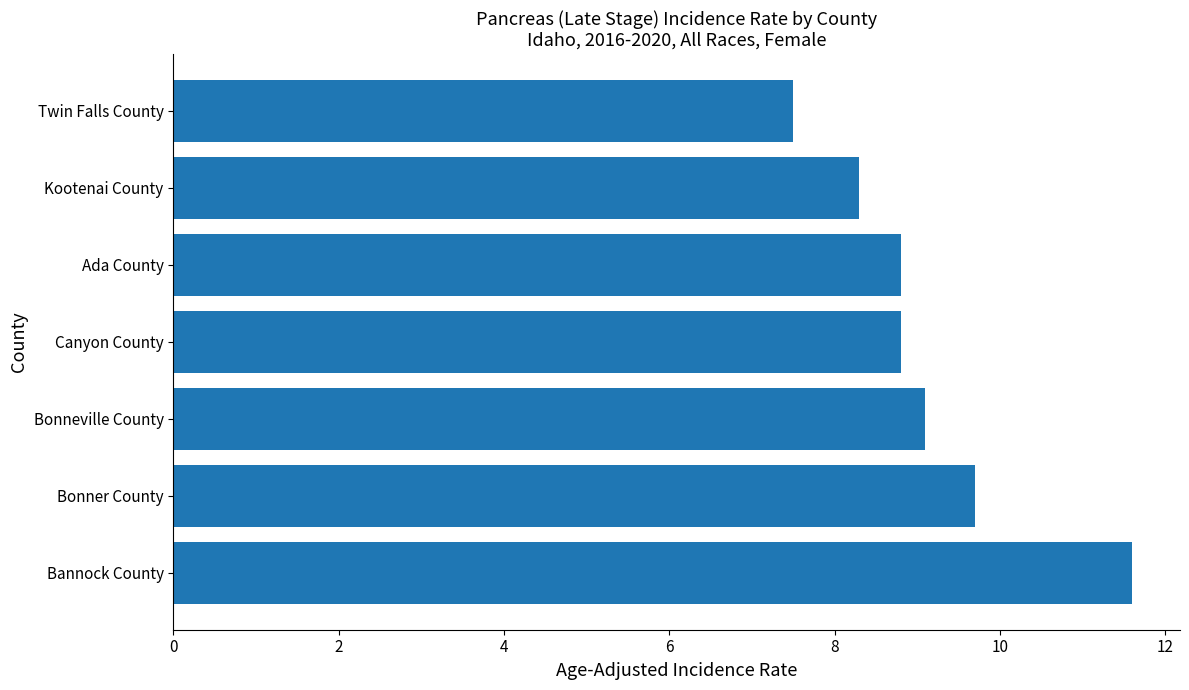

The value at Bannock County is 11.6. True or false?

True